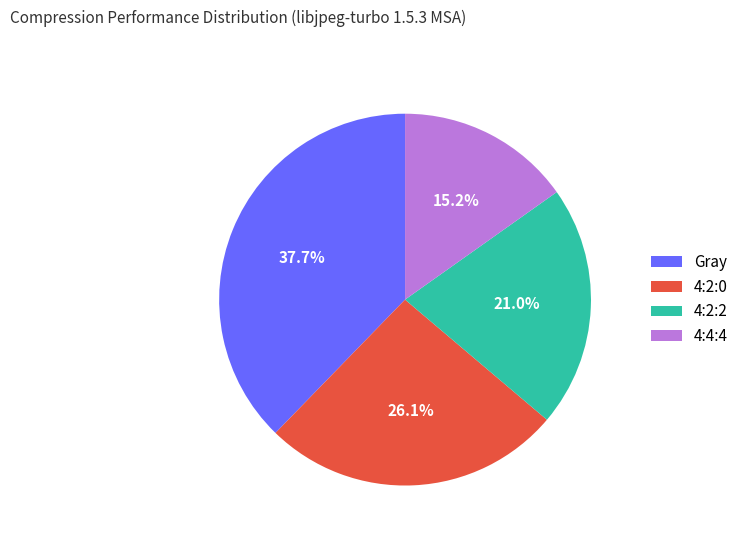

How many segments does this pie chart have?

4